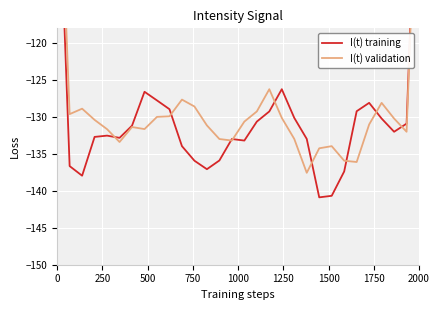

Rank the series by their maximum value, from highest to lowest.

I(t) training, I(t) validation